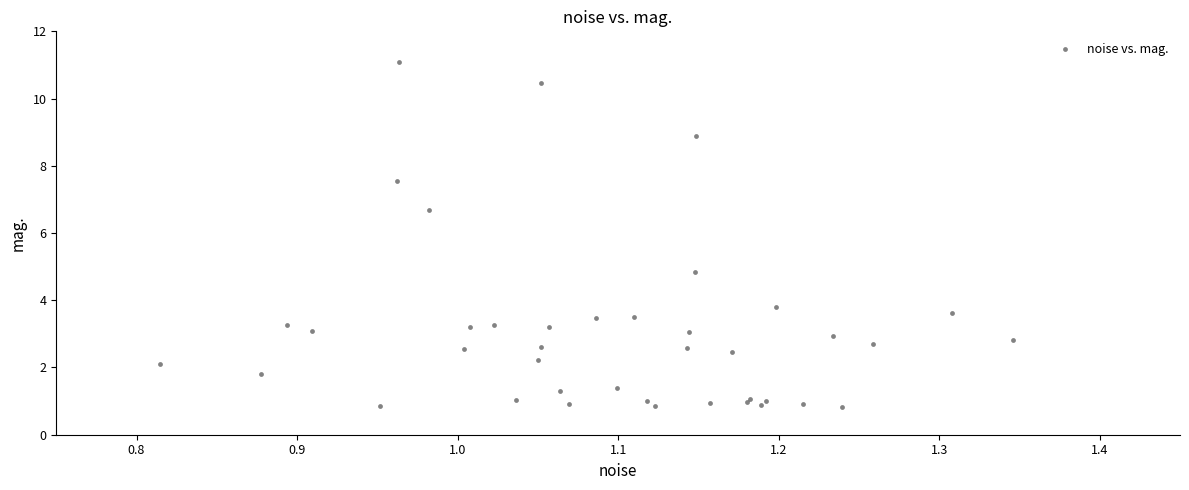

What Y value in the scatter plot is closest to 5?

4.9